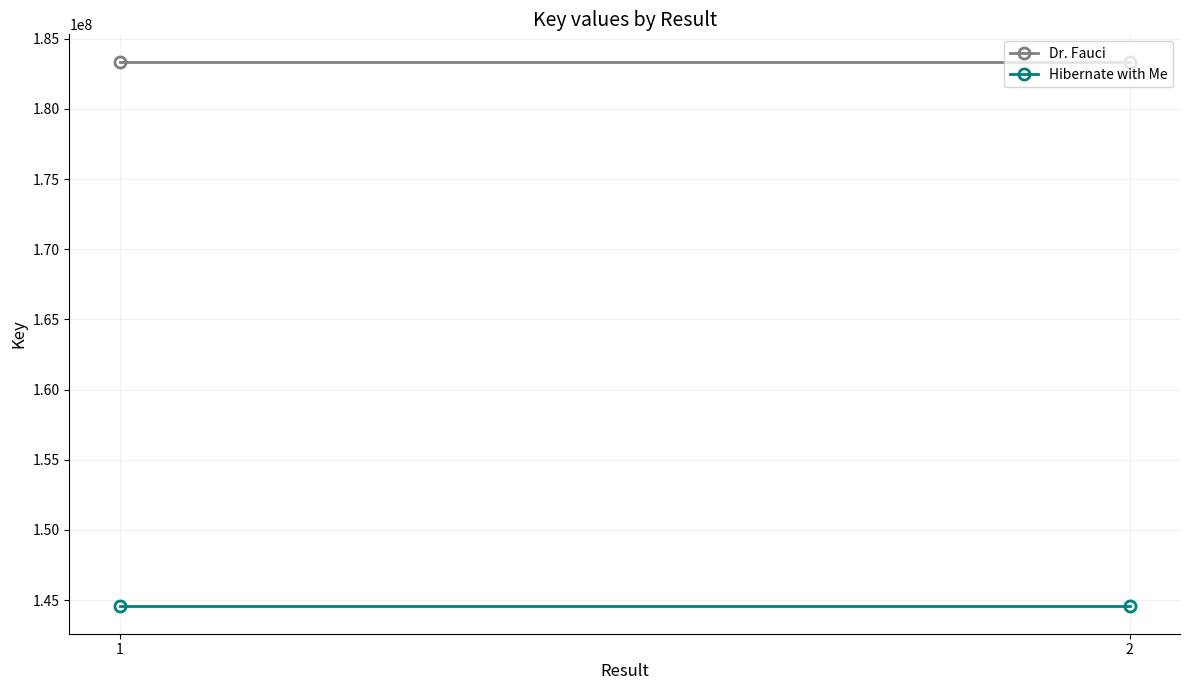

Is it true that Dr. Fauci equals 183368466 at 1?

True